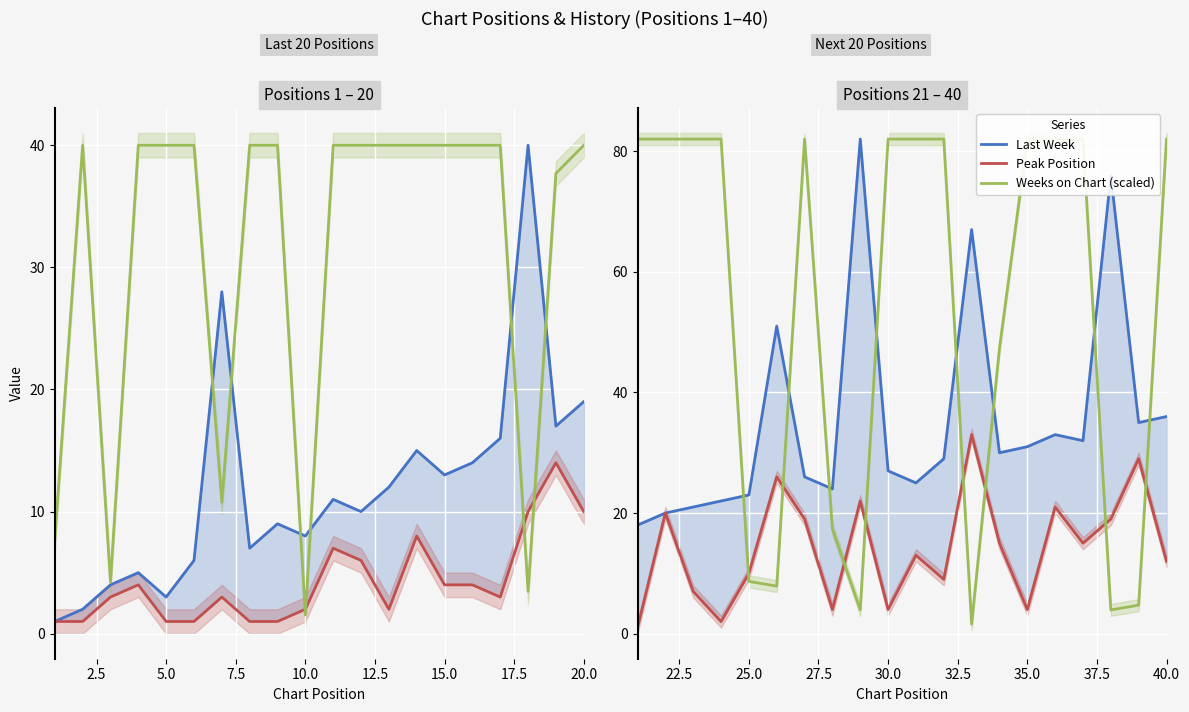

What is the value of the Peak Position point at the 11th from the left?

13.0